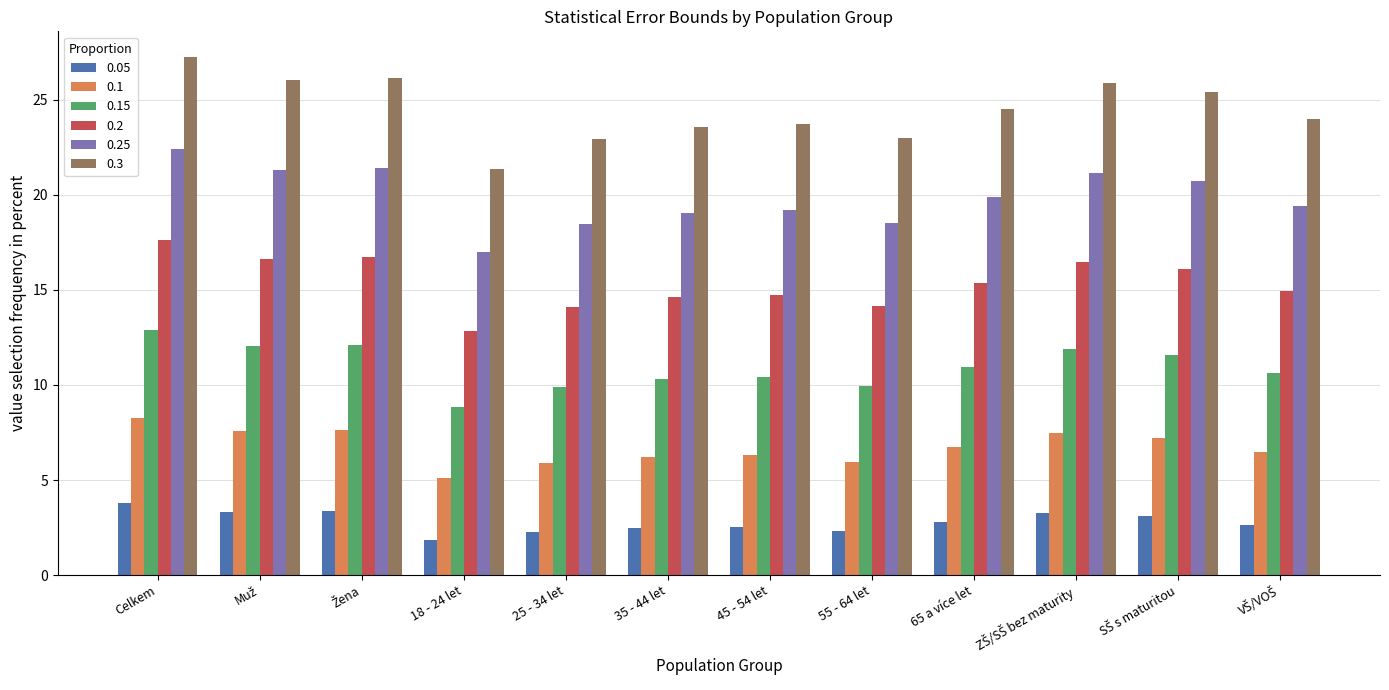

What is the label of the 4th bar from the left?

18 - 24 let